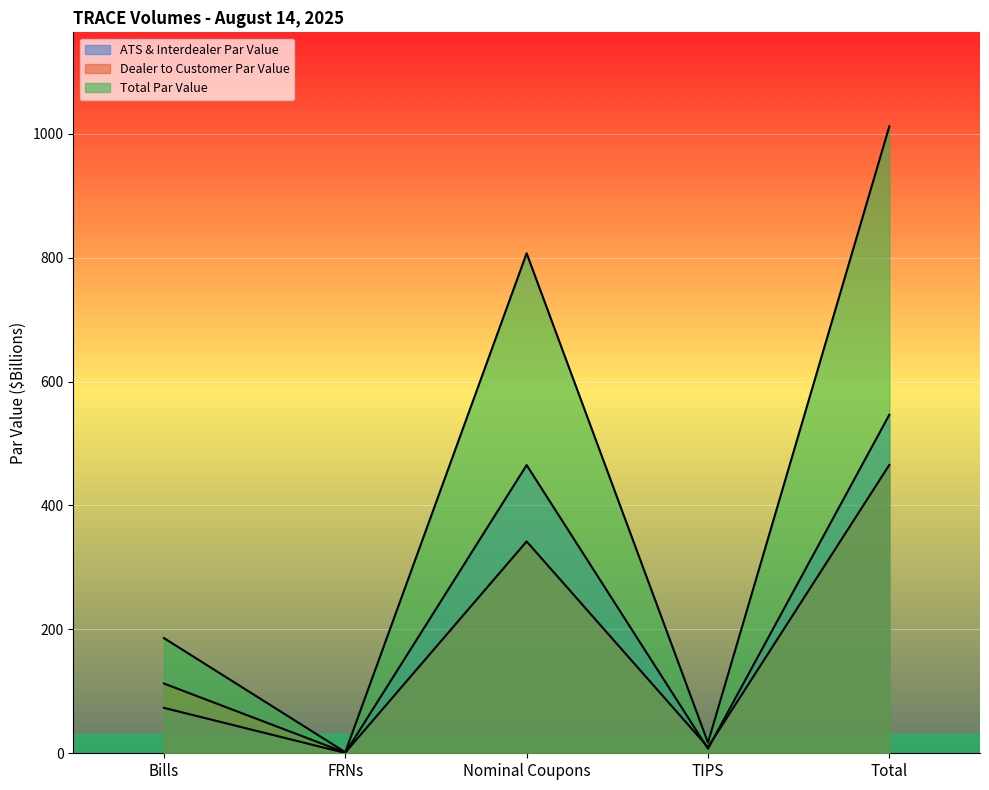

Rank the categories by Dealer to Customer Par Value value from highest to lowest.

Total, Nominal Coupons, Bills, TIPS, FRNs